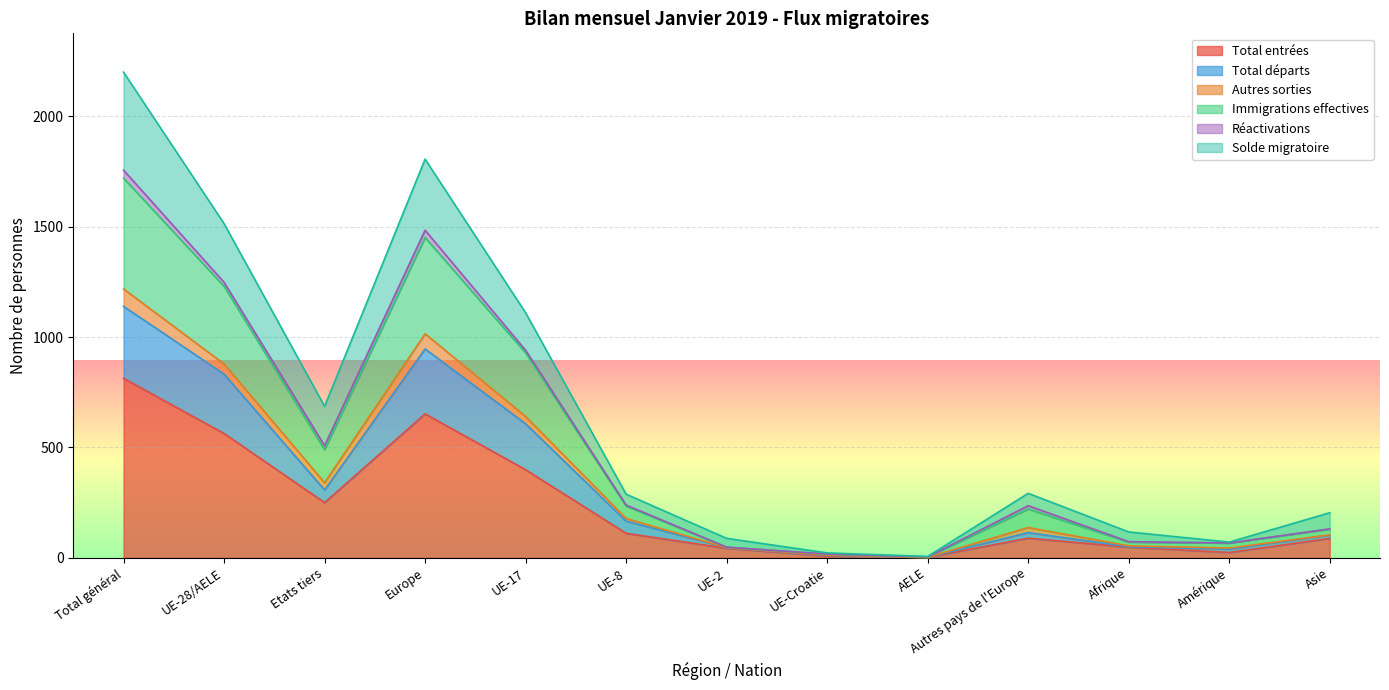

Where is the first local maximum for Total départs?

Europe